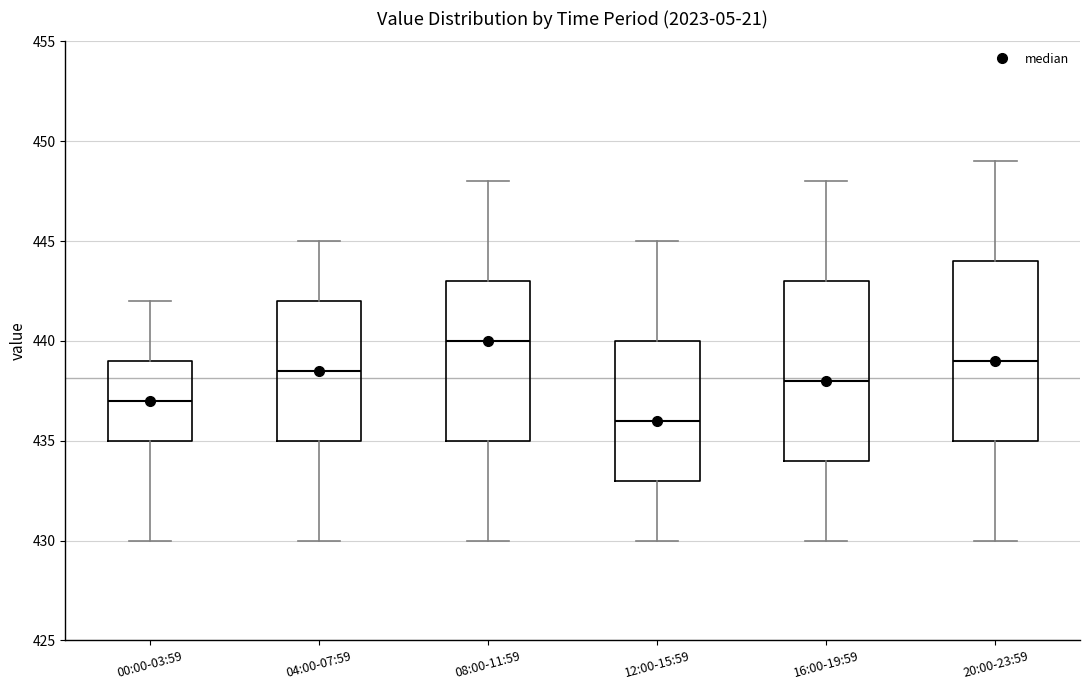

Where does the lower whisker of the box for 20:00-23:59 end on the y-axis? The values are not printed on the chart, so give them approximately, as read against the axis.

430.0